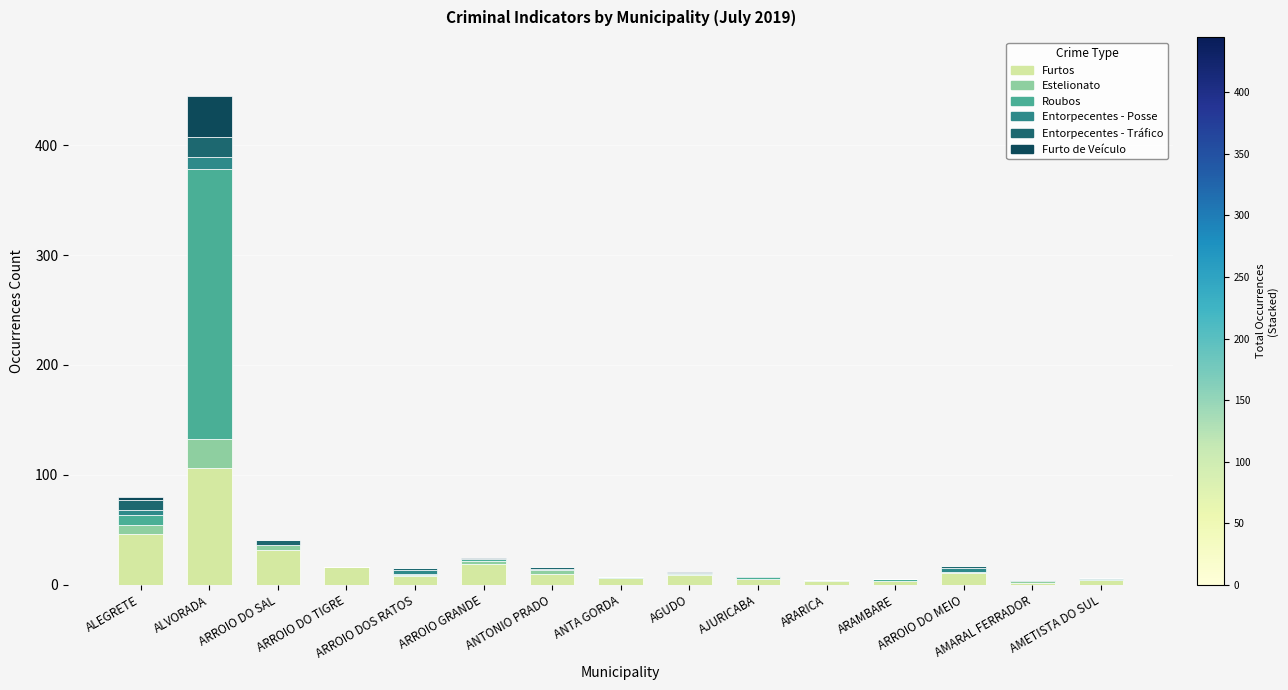

What is the maximum value for Furtos?

106